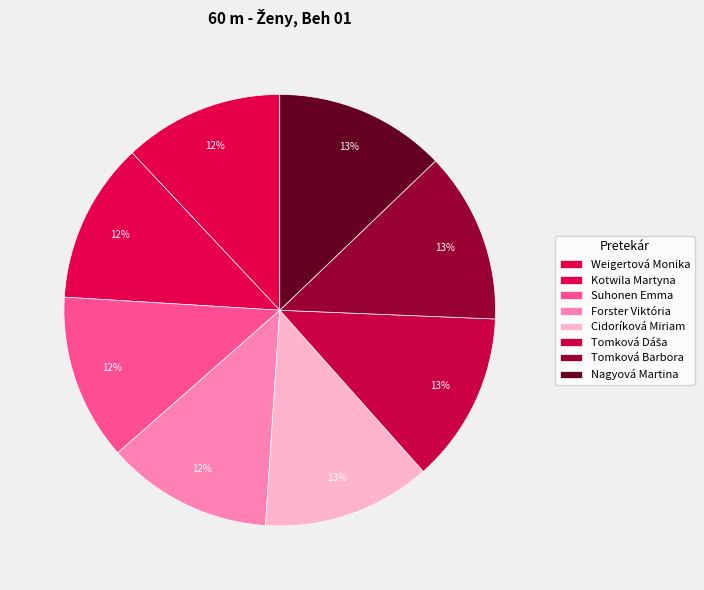

How many segments does this pie chart have?

8